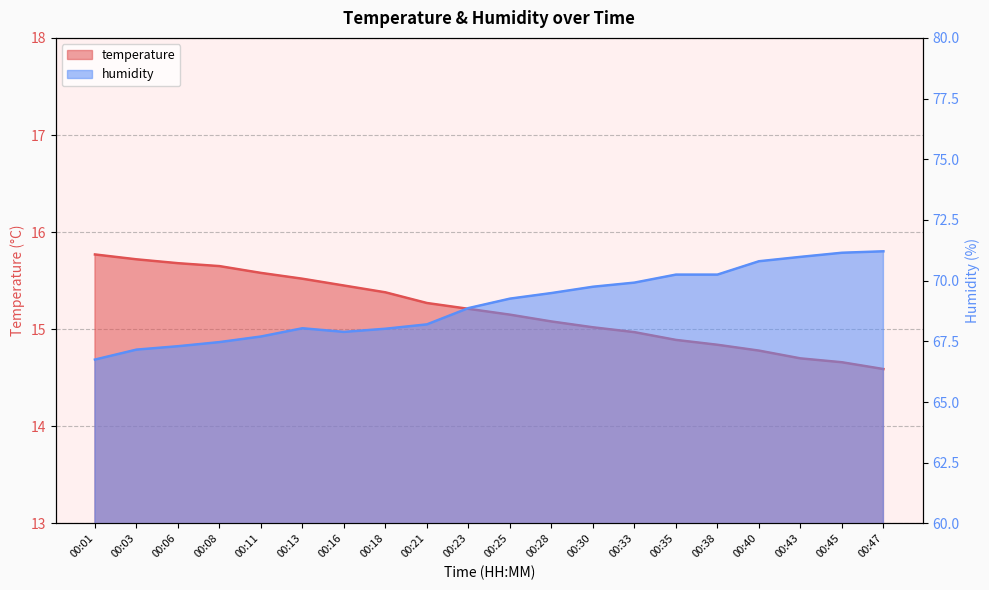

How many values in the humidity series exceed 69?

10